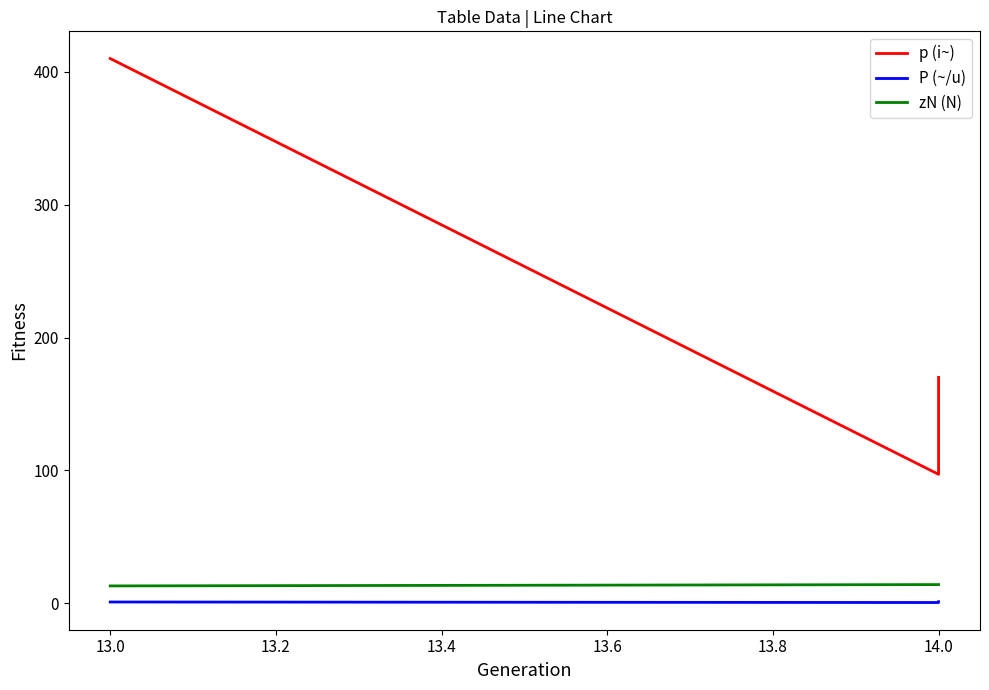

The P (~/u) series shows 0.6 at 14.0. True or false?

False